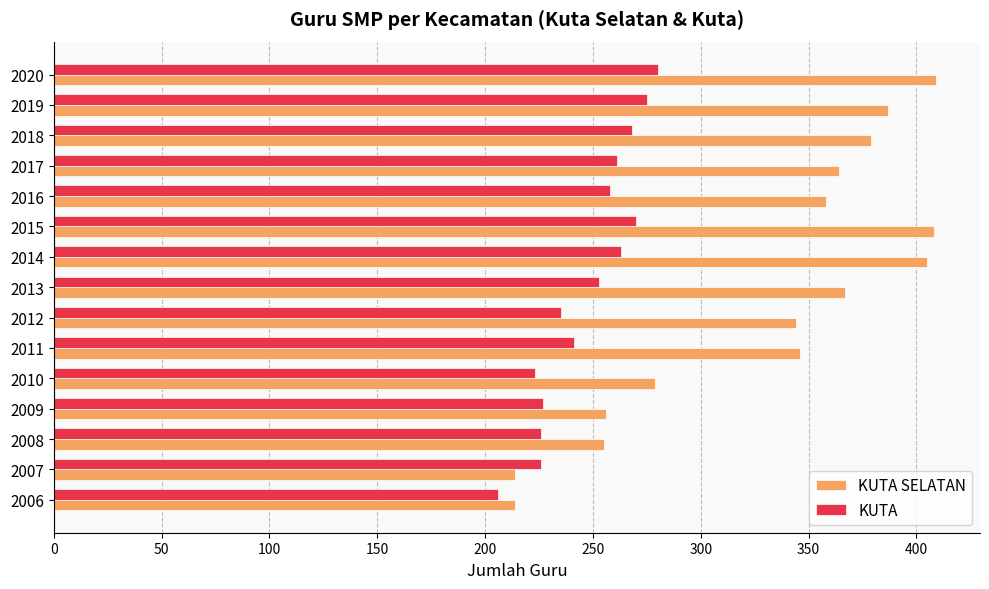

Rank the series by their average value, from highest to lowest.

KUTA SELATAN, KUTA